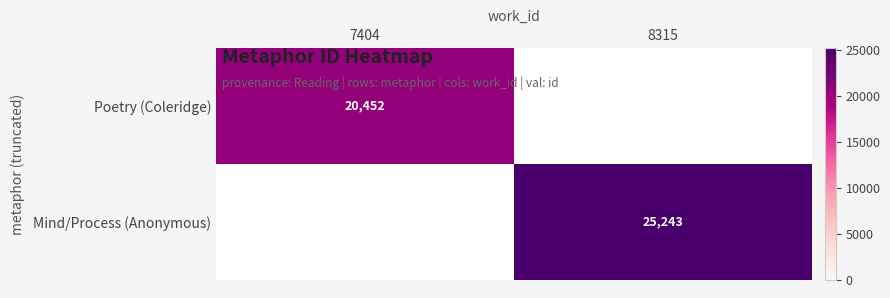

Is the value of Poetry (Coleridge) at 7404 greater than the value of Mind/Process (Anonymous) at 8315?

No